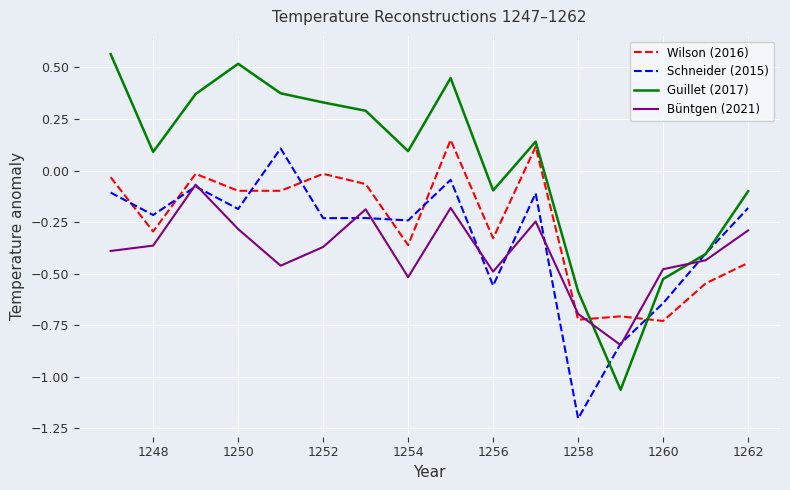

After their last crossing, which series has the higher values: Wilson (2016) or Büntgen (2021)?

Büntgen (2021)